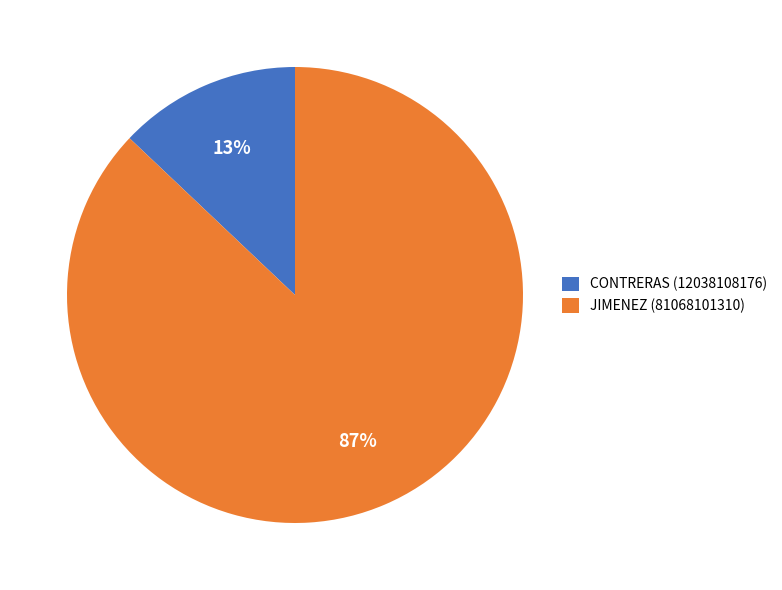

True or false: JIMENEZ accounts for 74% of the total.

False